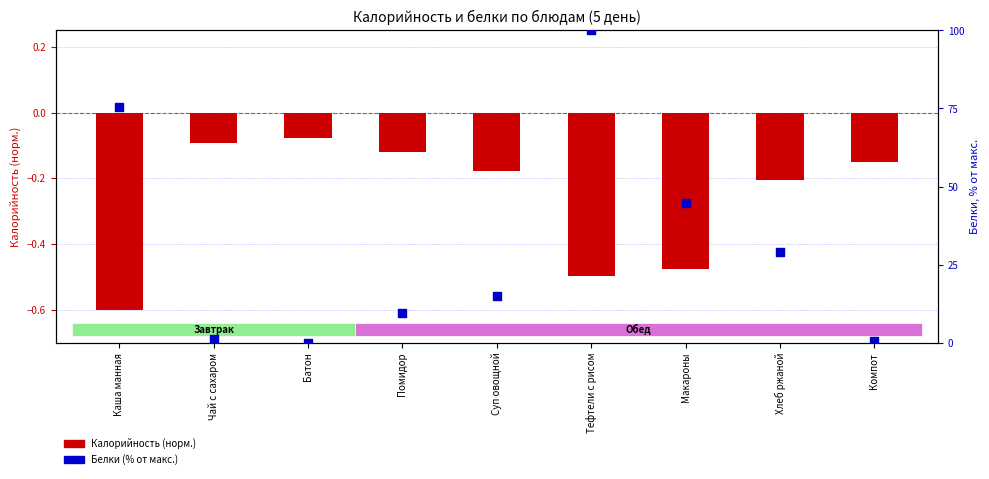

What are all the series names shown in the legend?

Калорийность (норм.), Белки (% от макс.)